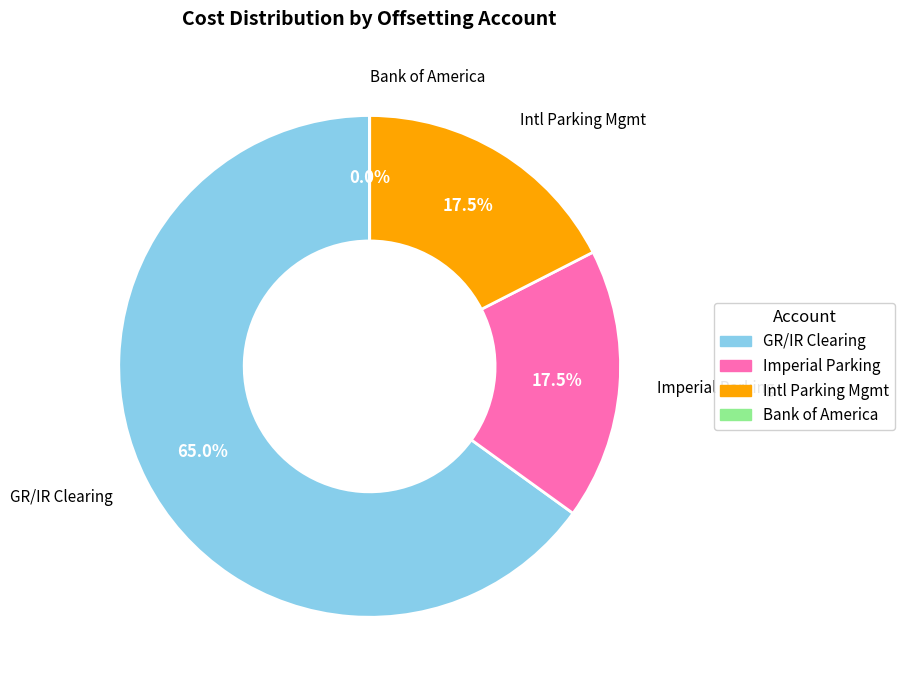

Which slice is the largest?

GR/IR Clearing